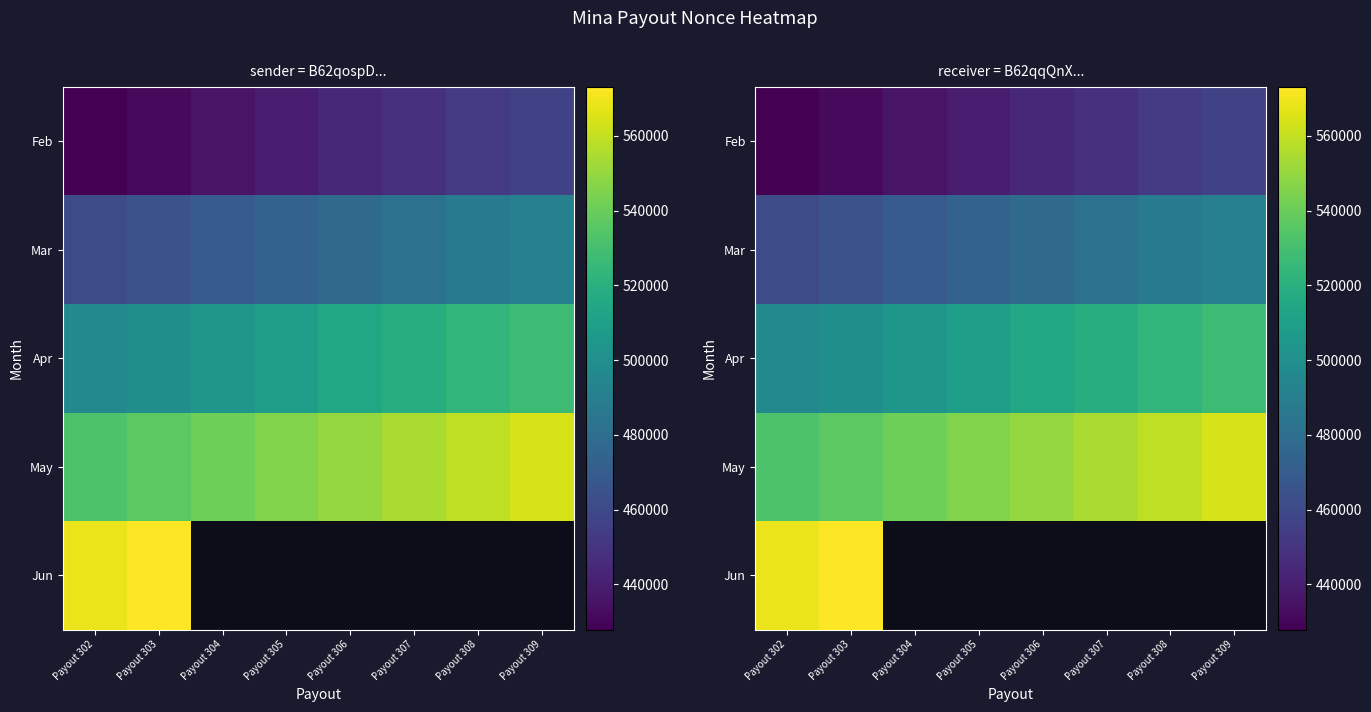

What is the sum of the Feb values at Payout 306 and Payout 302?

871765